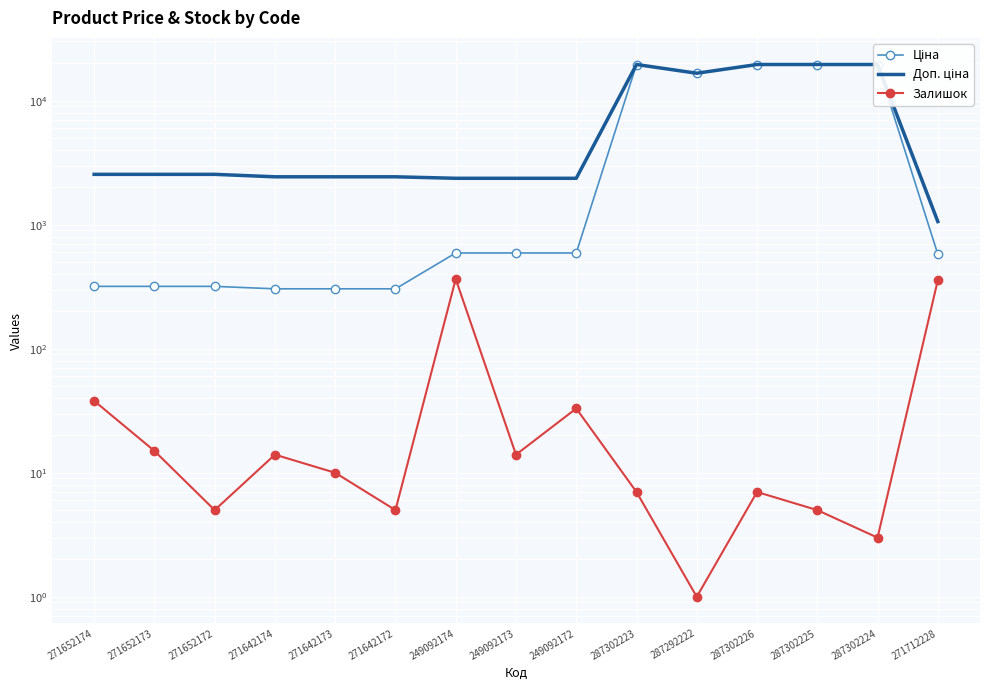

At which category does Залишок reach its first local valley?

271652172